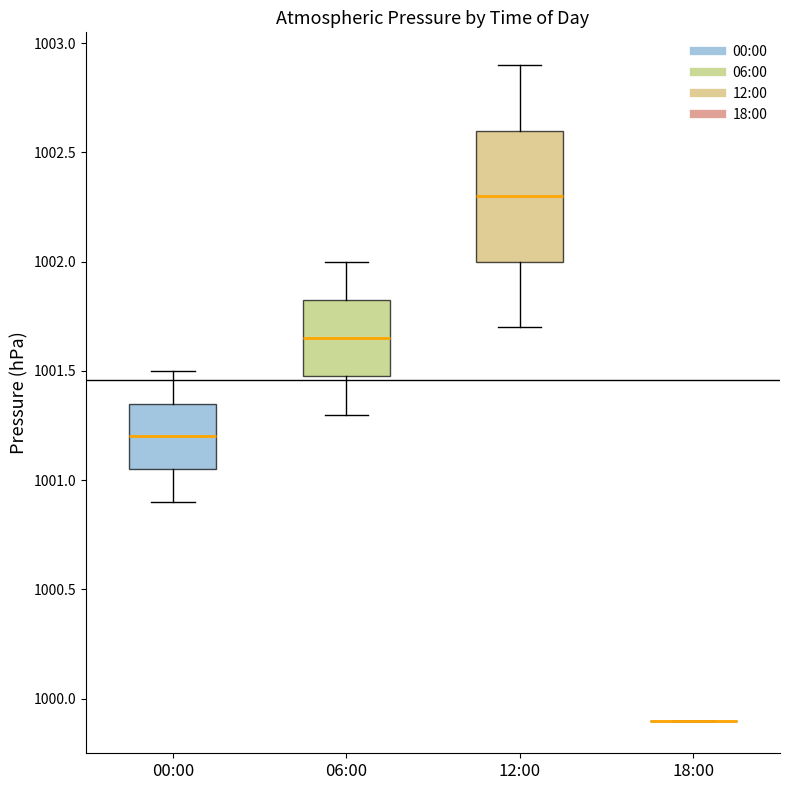

Reading left to right, read every box against the y-axis: the position of its median line, the range the box covers, and the ends of its whiskers. The values are not printed on the chart, so give them approximately, as read against the axis.

00:00: median 1001.20, box 1001.05 to 1001.35, whiskers 1000.90 to 1001.50
06:00: median 1001.65, box 1001.50 to 1001.85, whiskers 1001.30 to 1002.00
12:00: median 1002.30, box 1002.00 to 1002.60, whiskers 1001.70 to 1002.90
18:00: box collapsed to a line at 999.90, whiskers 999.90 to 999.90